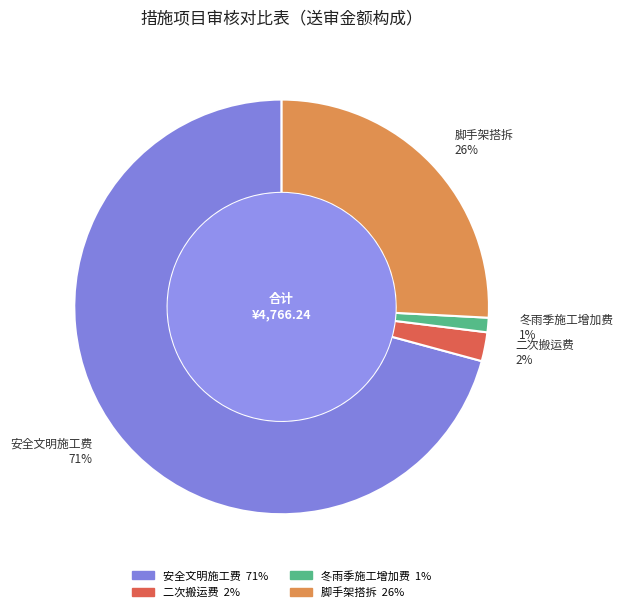

To the nearest percent, what is the difference between the largest and smallest slice percentages?

70%